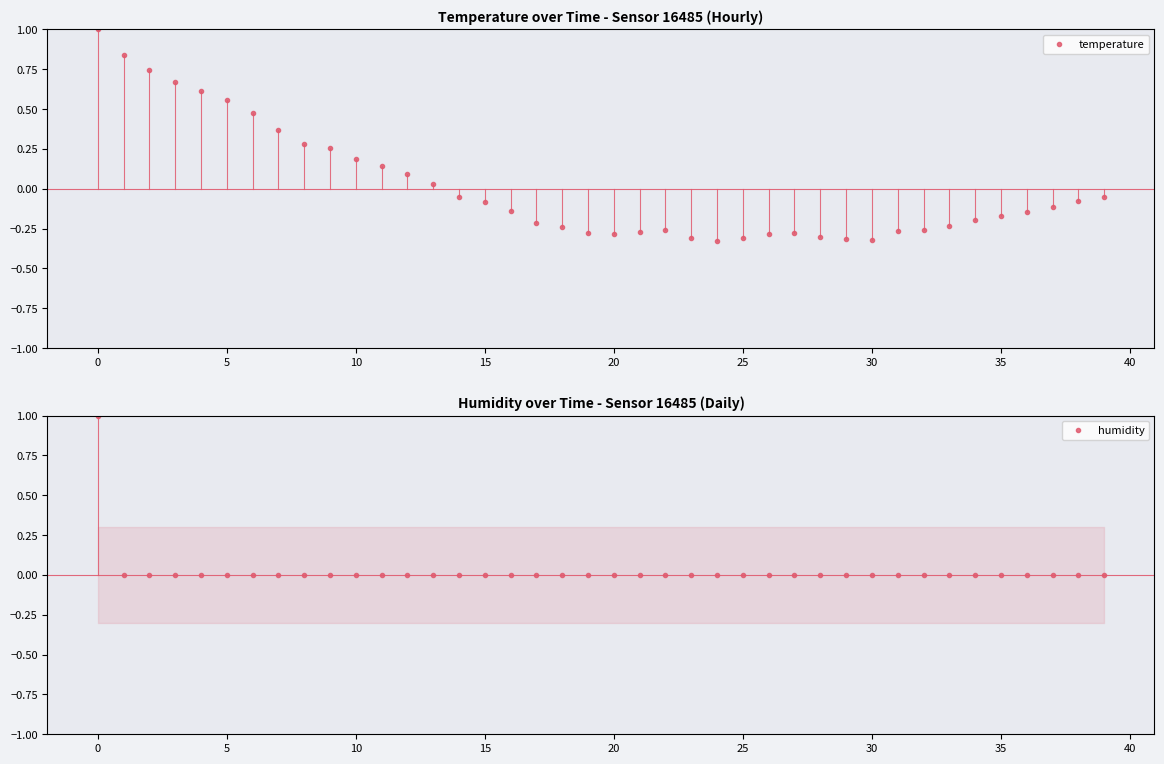

The value of humidity at 22 is 0.0. True or false?

True